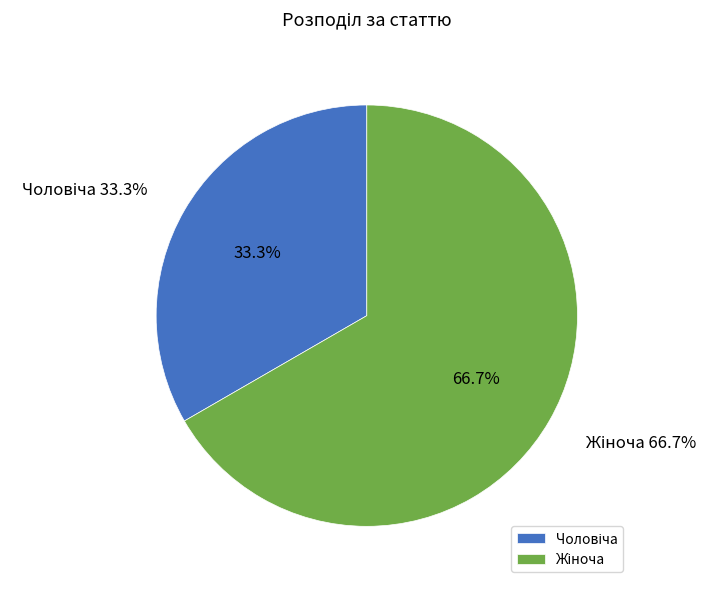

How many segments does this pie chart have?

2